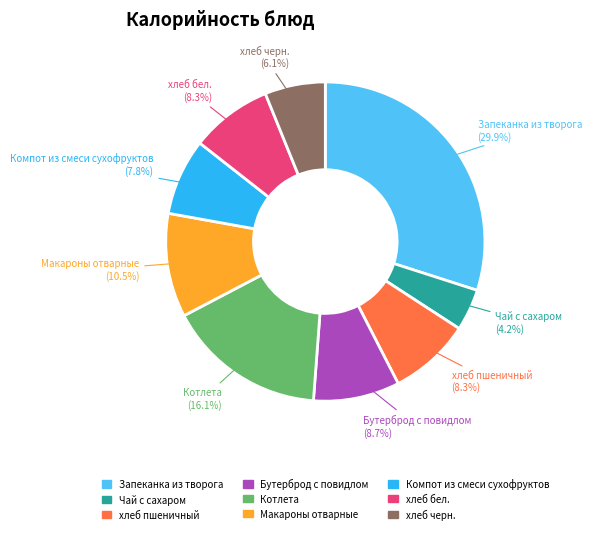

What portion of the pie excludes хлеб черн.?

93.9%